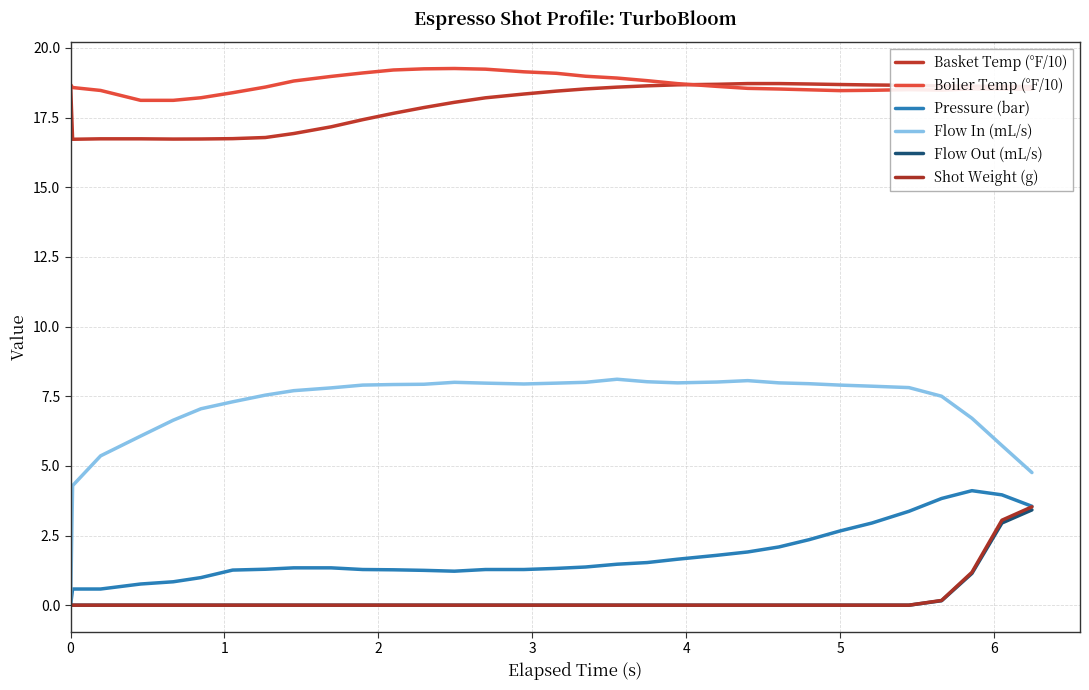

How many categories are shown in the chart?

32